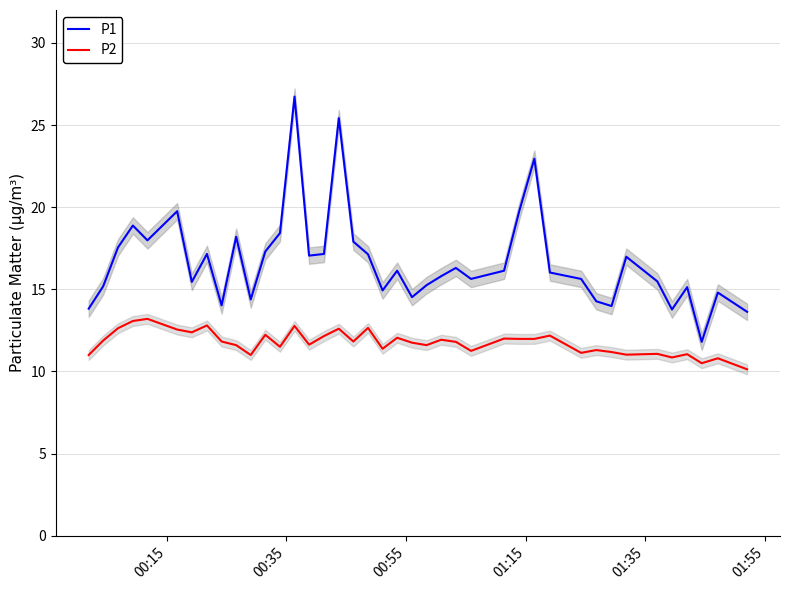

True or false: P2 and P1 cross at least once.

False